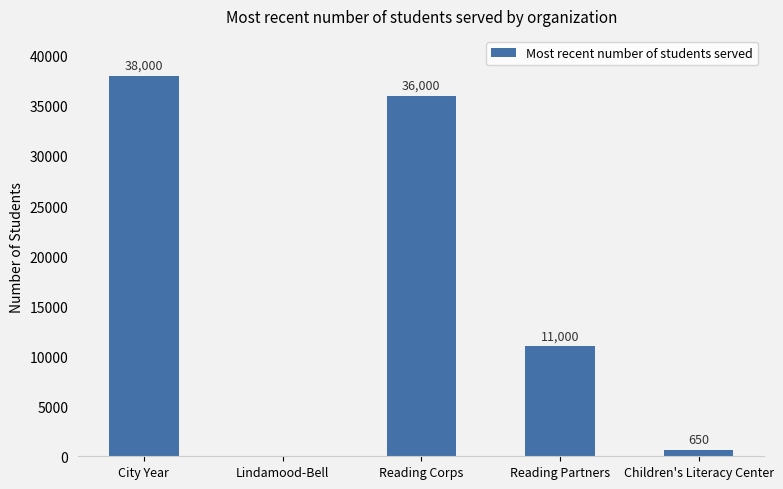

What is the sum of the values at Reading Partners and City Year?

49000